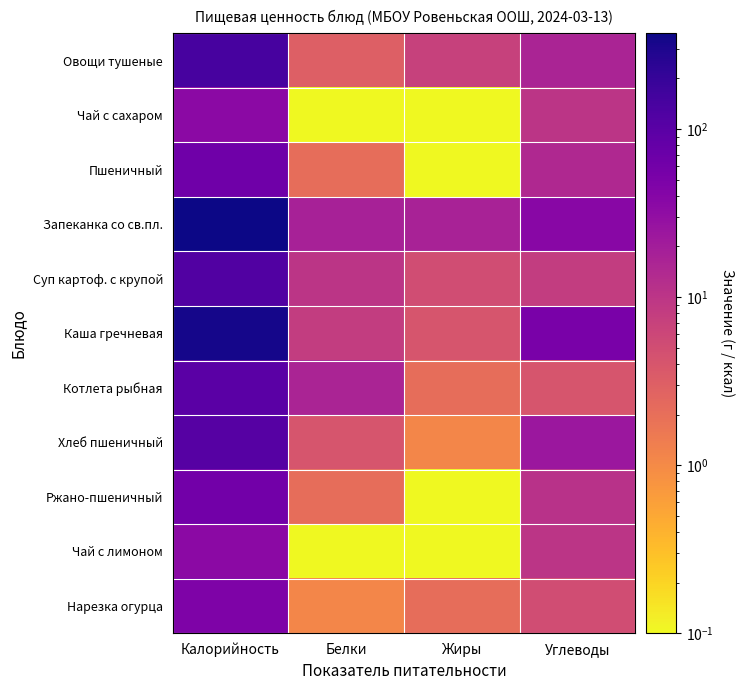

Reading right to left, transcribe all the data shown in this chart.

Овощи тушеные: Углеводы=16.1	Жиры=7.1	Белки=3.1	Калорийность=142.1
Чай с сахаром: Углеводы=10.1	Жиры=0.1	Белки=0.1	Калорийность=35.1
Пшеничный: Углеводы=14.1	Жиры=0.1	Белки=2.1	Калорийность=64.1
Запеканка со св.пл.: Углеводы=37.1	Жиры=17.1	Белки=18.1	Калорийность=371.1
Суп картоф. с крупой: Углеводы=8.1	Жиры=5.1	Белки=10.1	Калорийность=118.1
Каша гречневая: Углеводы=52.1	Жиры=4.1	Белки=8.1	Калорийность=335.1
Котлета рыбная: Углеводы=4.1	Жиры=2.1	Белки=16.1	Калорийность=98.1
Хлеб пшеничный: Углеводы=24.1	Жиры=1.1	Белки=4.1	Калорийность=107.1
Ржано-пшеничный: Углеводы=11.1	Жиры=0.1	Белки=2.1	Калорийность=60.1
Чай с лимоном: Углеводы=10.1	Жиры=0.1	Белки=0.1	Калорийность=35.1
Нарезка огурца: Углеводы=5.1	Жиры=2.1	Белки=1.1	Калорийность=46.1